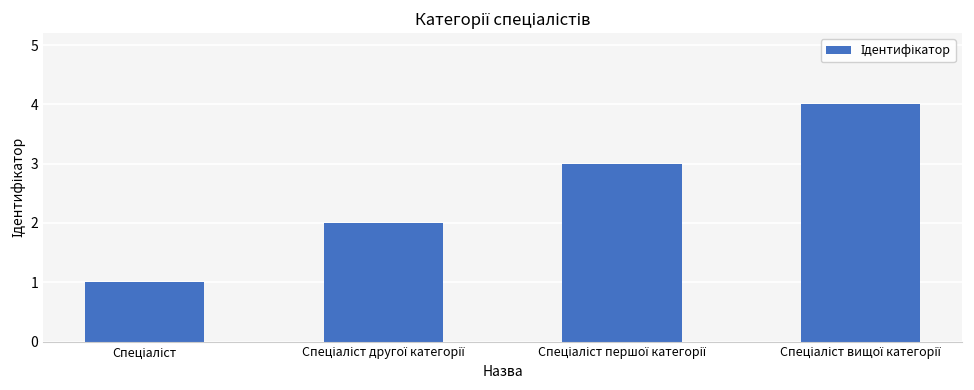

What is the sum of all values?

10